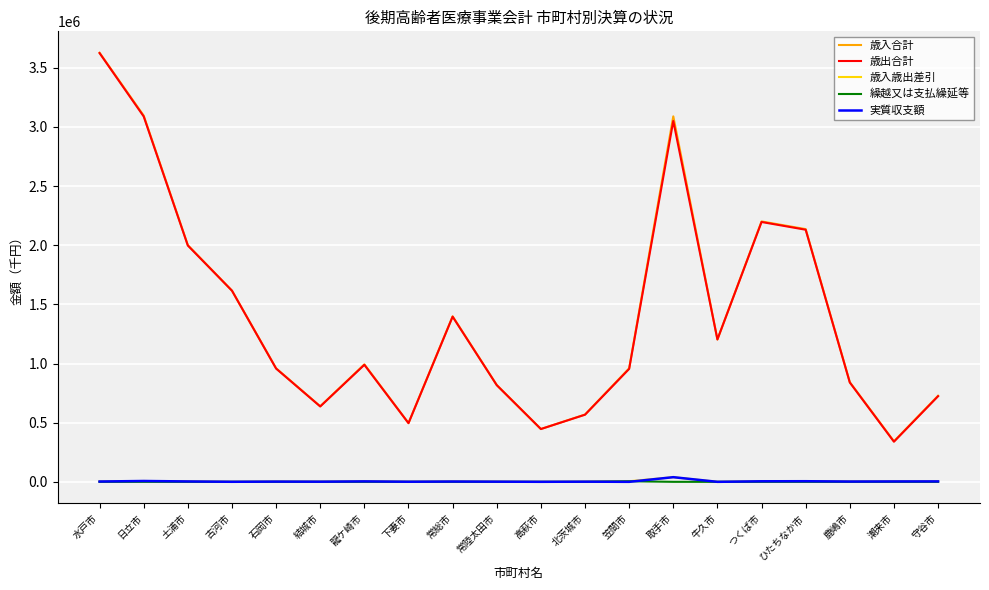

How many lines are shown in the chart?

5